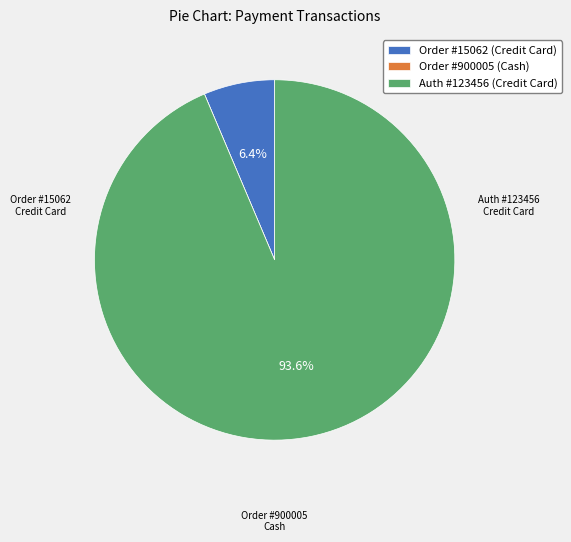

Is there a majority slice in this chart?

Yes